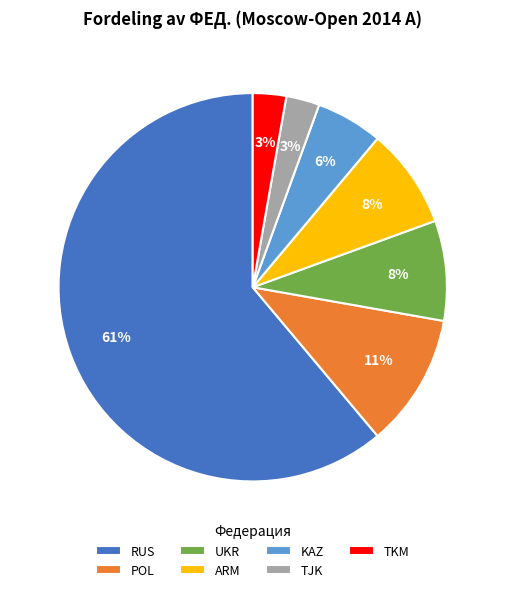

The TJK slice represents 14% of the pie. True or false?

False